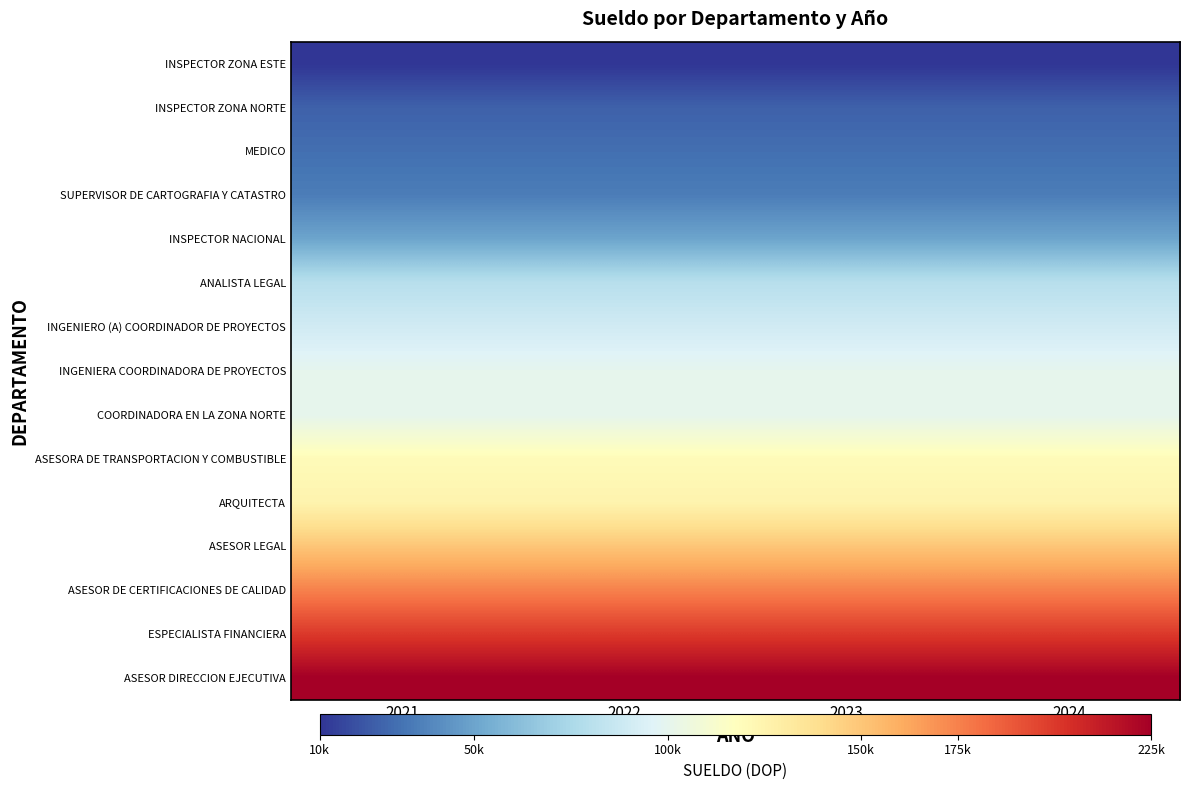

Rank the series by their maximum value, from highest to lowest.

ASESOR DIRECCION EJECUTIVA, ESPECIALISTA FINANCIERA, ASESOR DE CERTIFICACIONES DE CALIDAD, ASESOR LEGAL, ARQUITECTA, ASESORA DE TRANSPORTACION Y COMBUSTIBLE, INGENIERA COORDINADORA DE PROYECTOS, COORDINADORA EN LA ZONA NORTE, INGENIERO (A) COORDINADOR DE PROYECTOS, ANALISTA LEGAL, INSPECTOR NACIONAL, SUPERVISOR DE CARTOGRAFIA Y CATASTRO, MEDICO, INSPECTOR ZONA NORTE, INSPECTOR ZONA ESTE